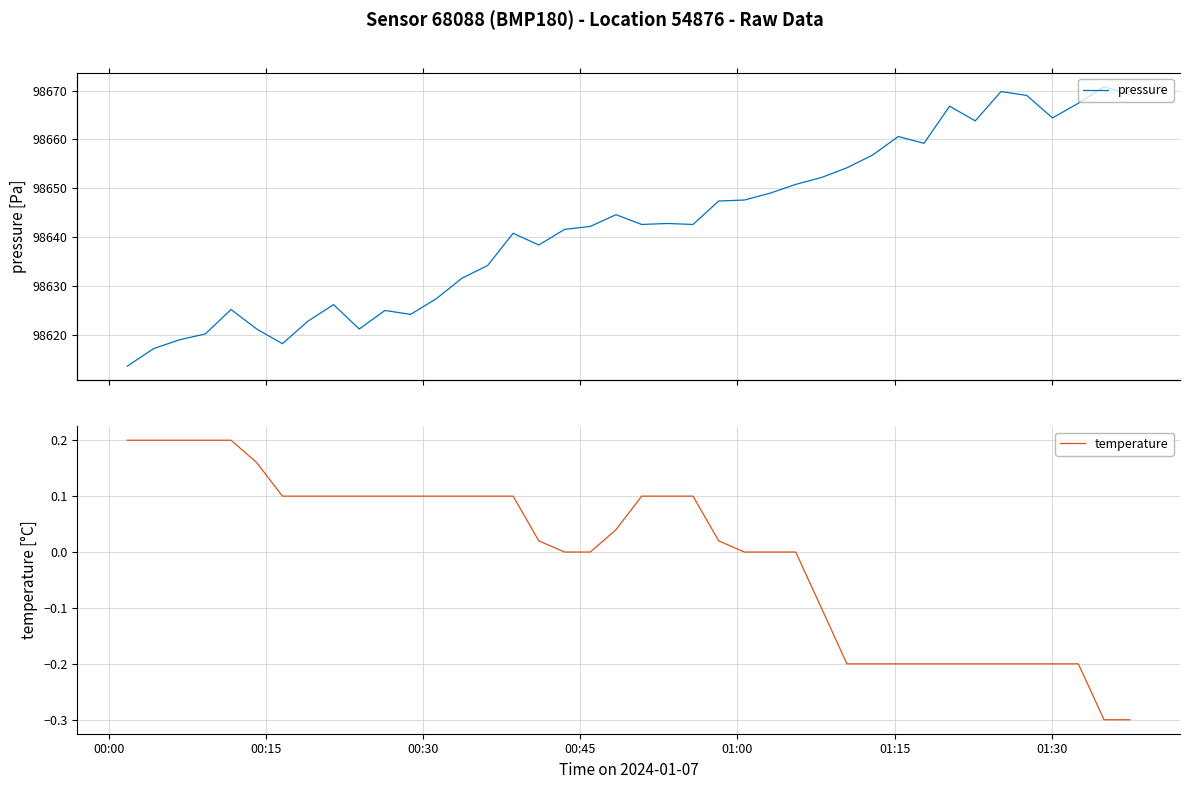

What are all the series names shown in the legend?

pressure, temperature